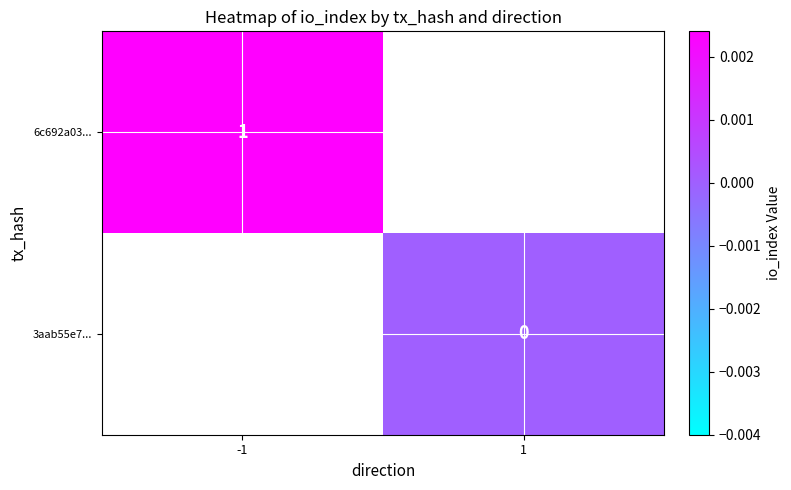

How many categories are shown in the chart?

2